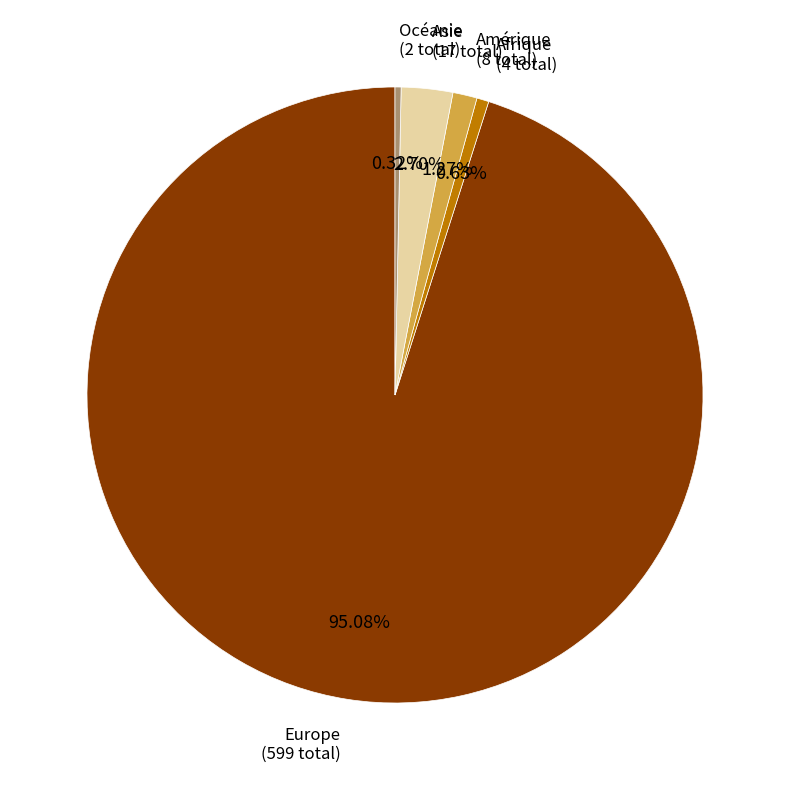

How many segments does this pie chart have?

5